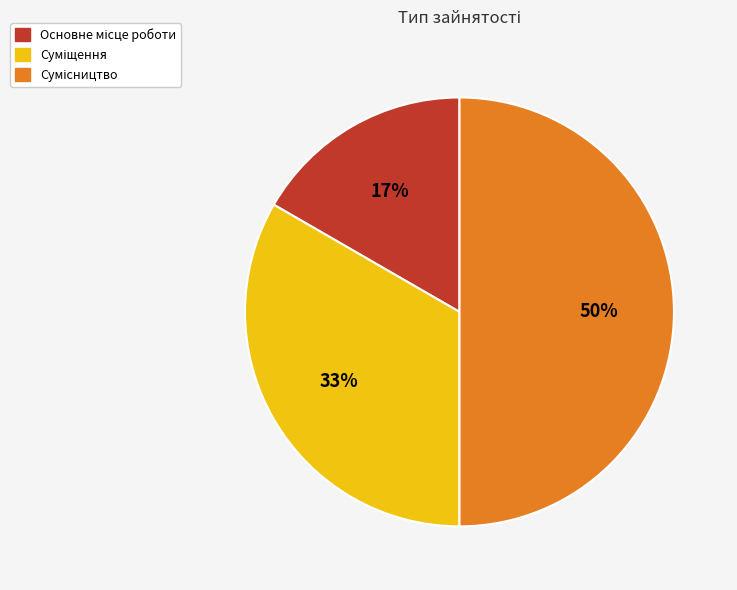

Count the number of slices in the pie.

3